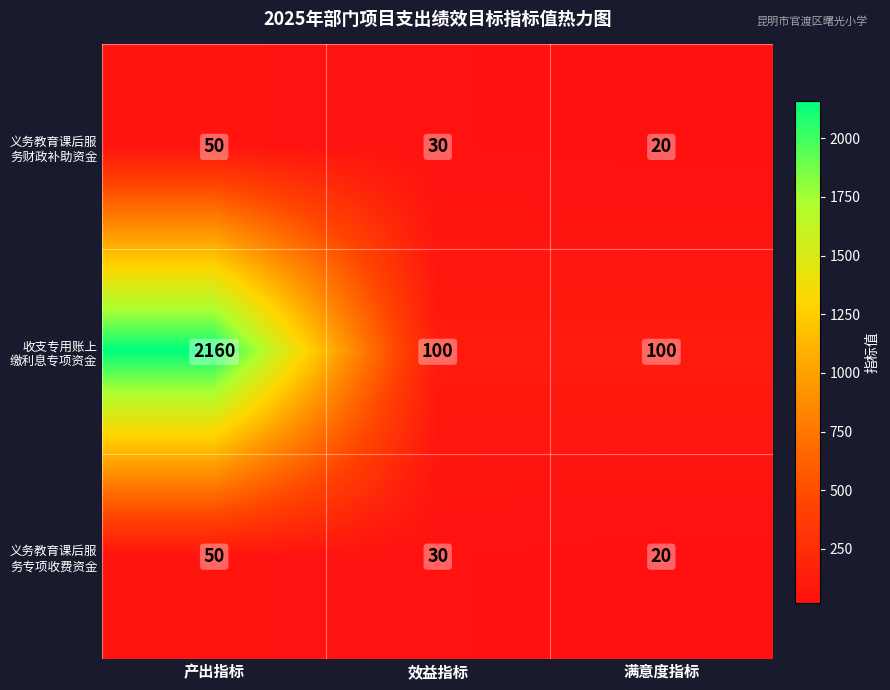

At which category does the chart reach its minimum across all series?

满意度指标